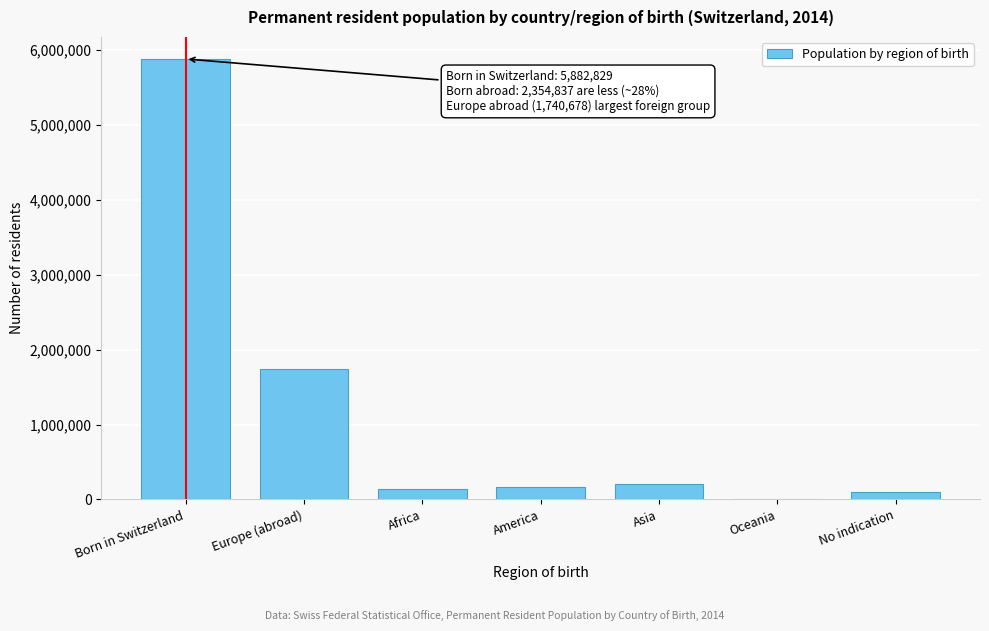

Reading left to right, transcribe all the data shown in this chart.

Born in Switzerland=5882829	Europe (abroad)=1740678	Africa=138942	America=168418	Asia=201904	Oceania=8254	No indication=96641